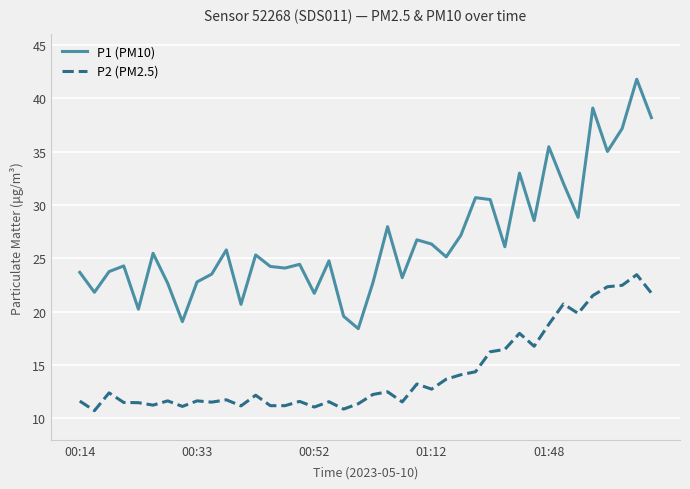

What is the lowest value of the P2 (PM2.5) series?

10.7